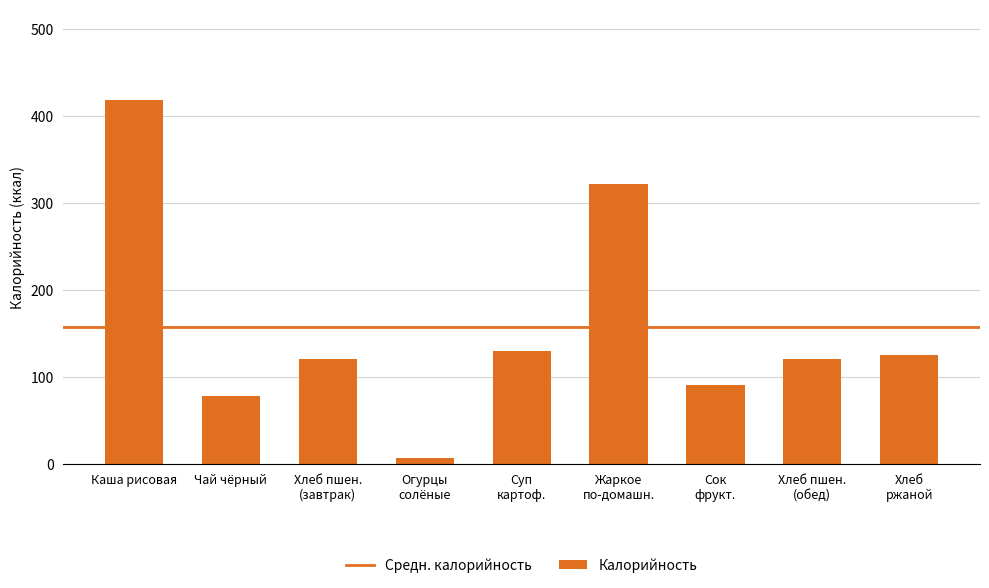

The value at Чай чёрный is 78.0. True or false?

True